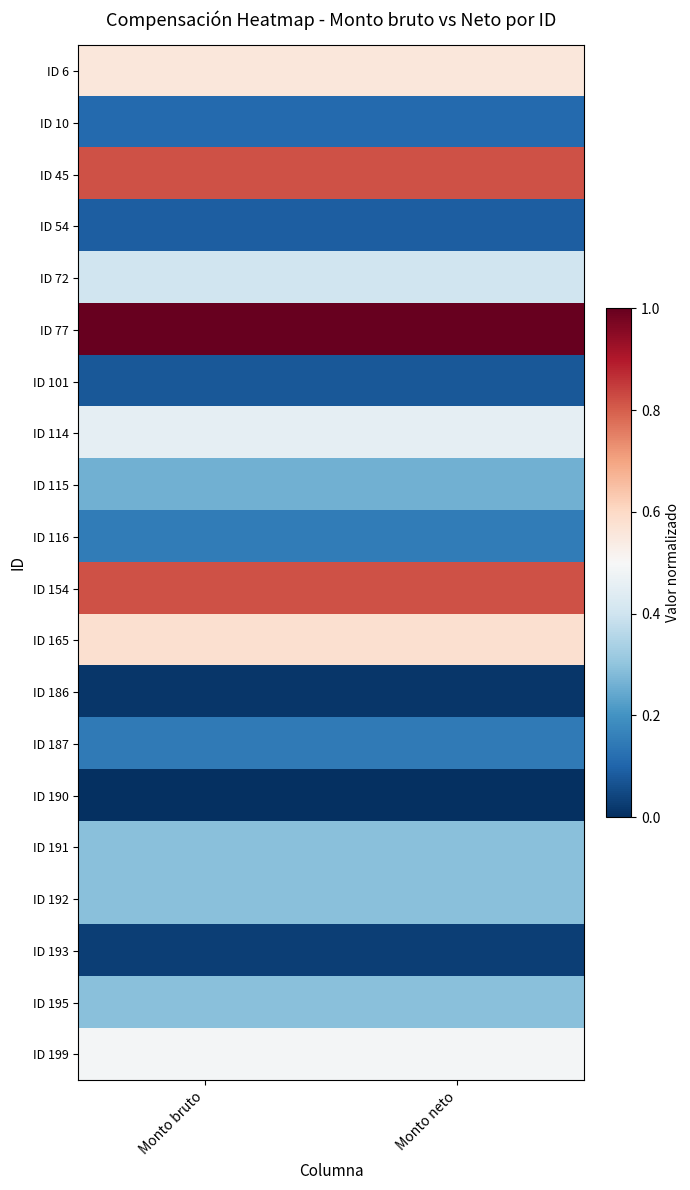

At which category is the sum across all series the highest?

Monto bruto